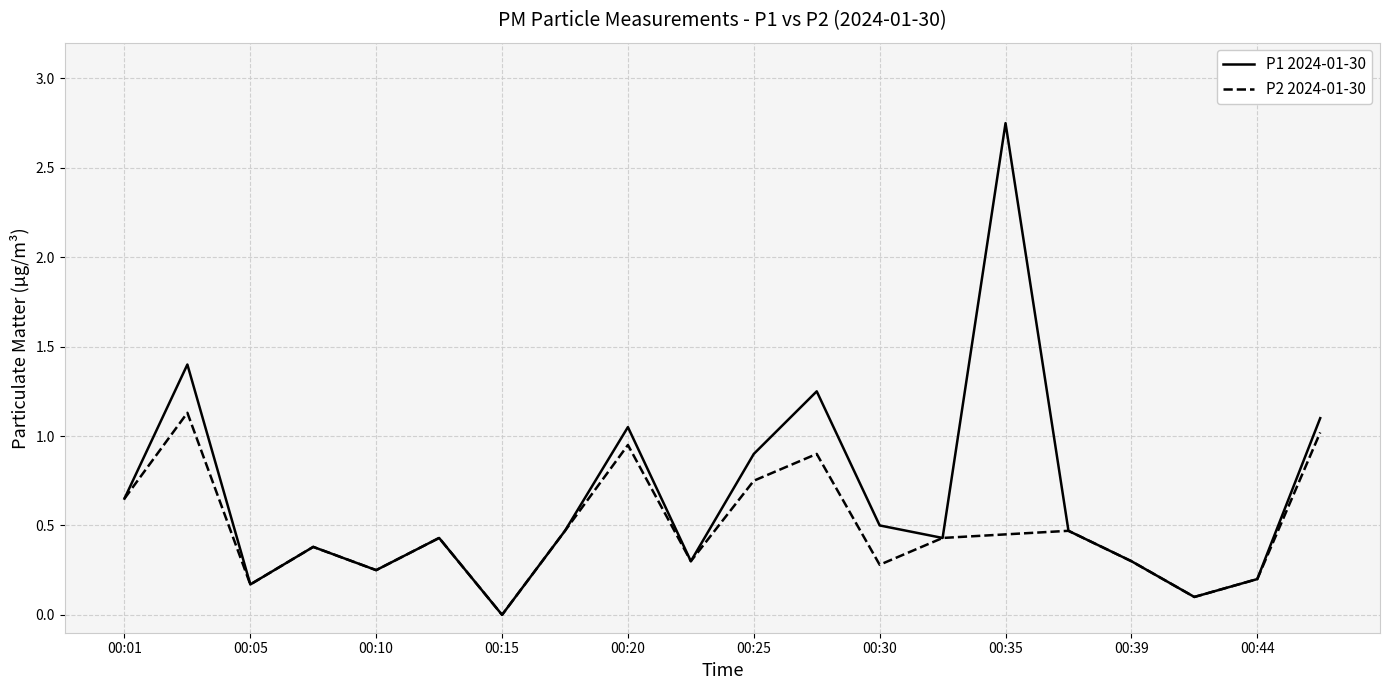

Which series has the largest total across all categories?

P1 2024-01-30